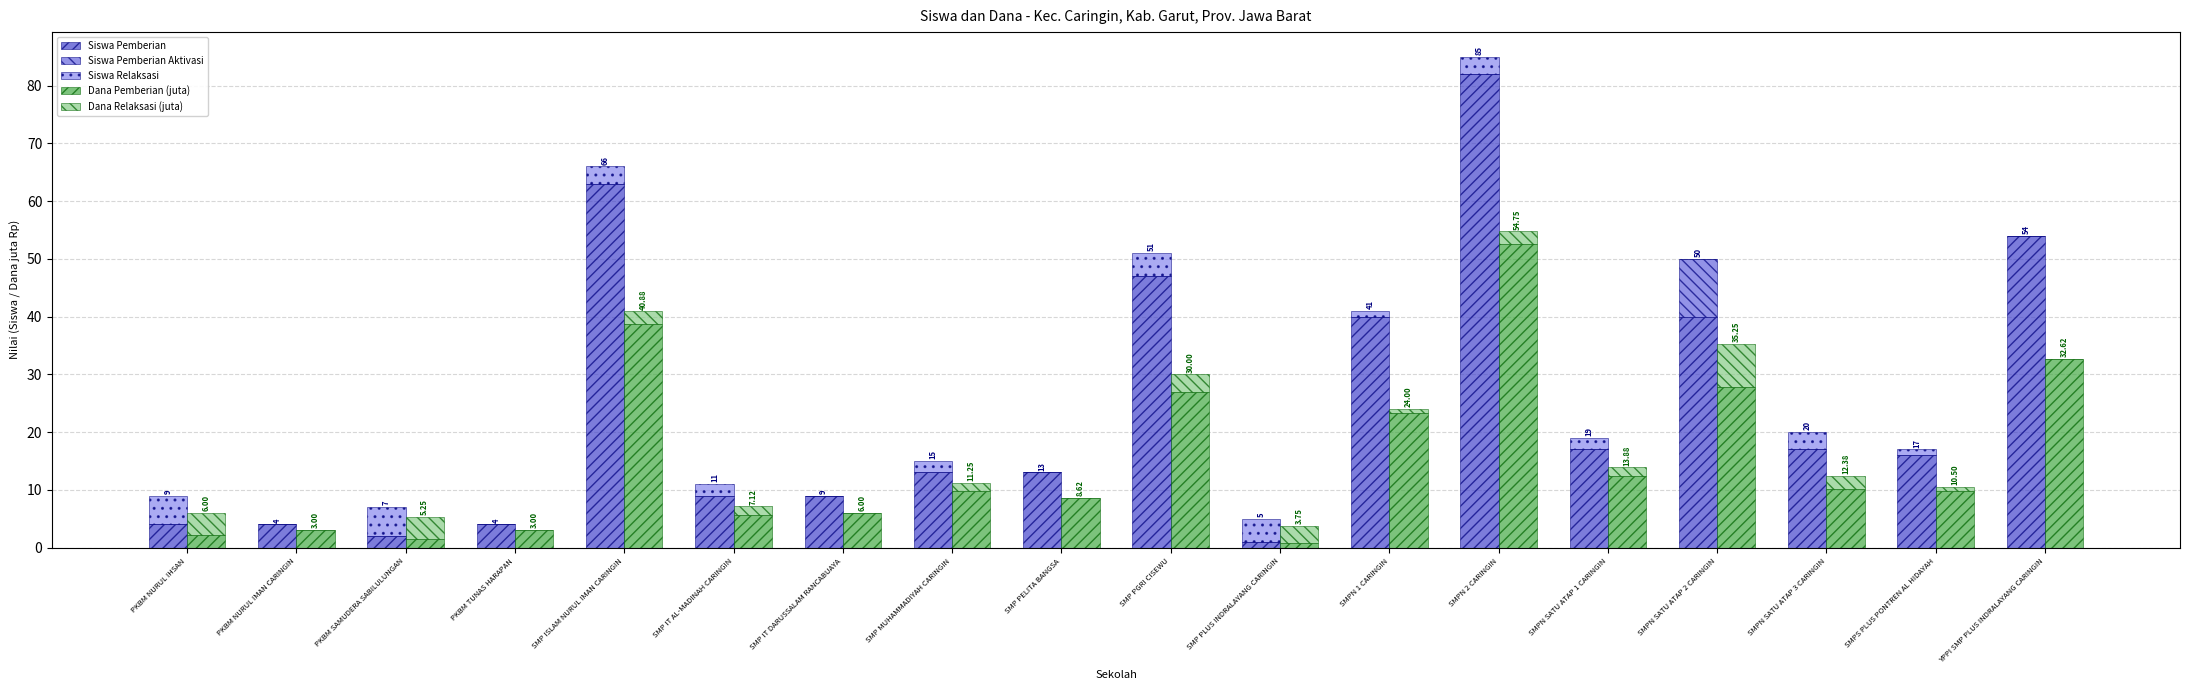

What is the difference between the maximum and minimum values in the Dana Relaksasi (juta) series?

7.5